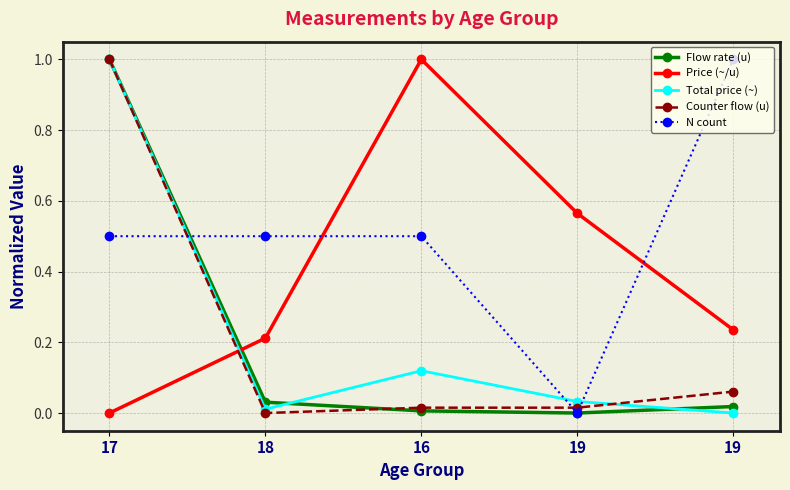

Does the chart display data point markers on the line(s)?

Yes